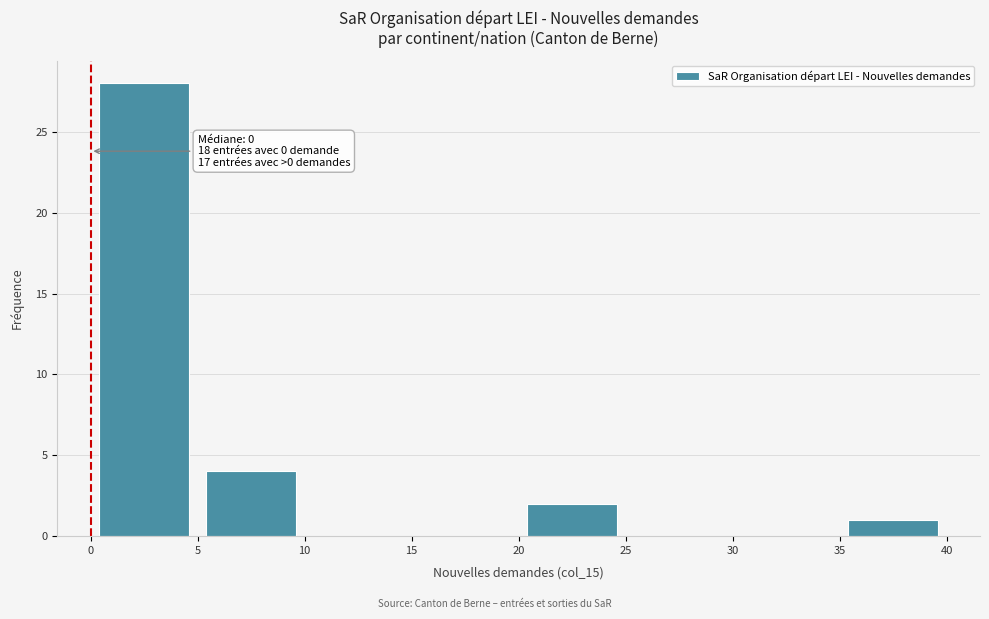

Over which range of the x-axis is the bar tallest?

0 to 5